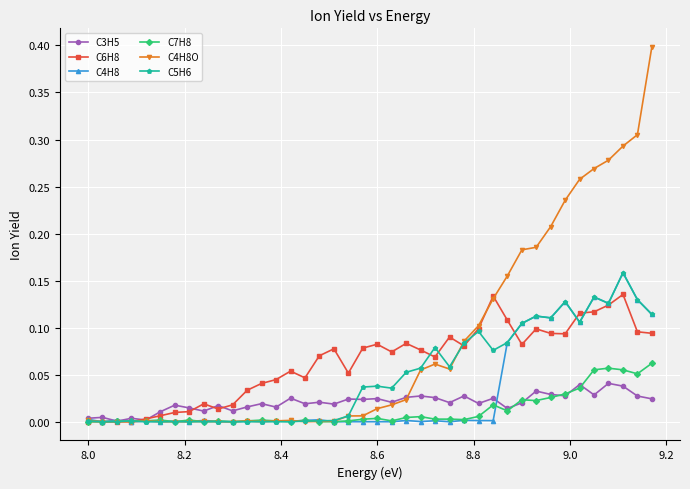

Which series has the largest total across all categories?

C4H8O